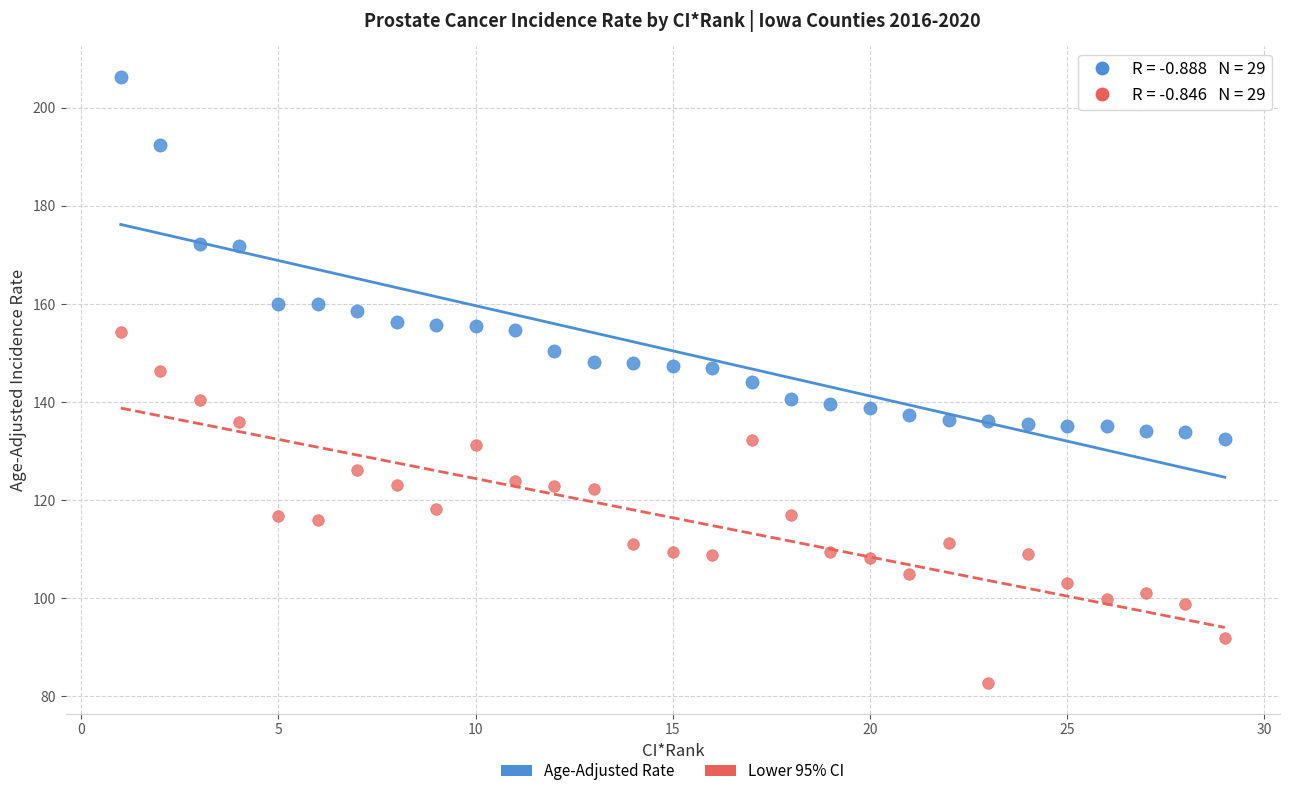

Across all data points, what is the range of Y values (max minus min)?

123.6